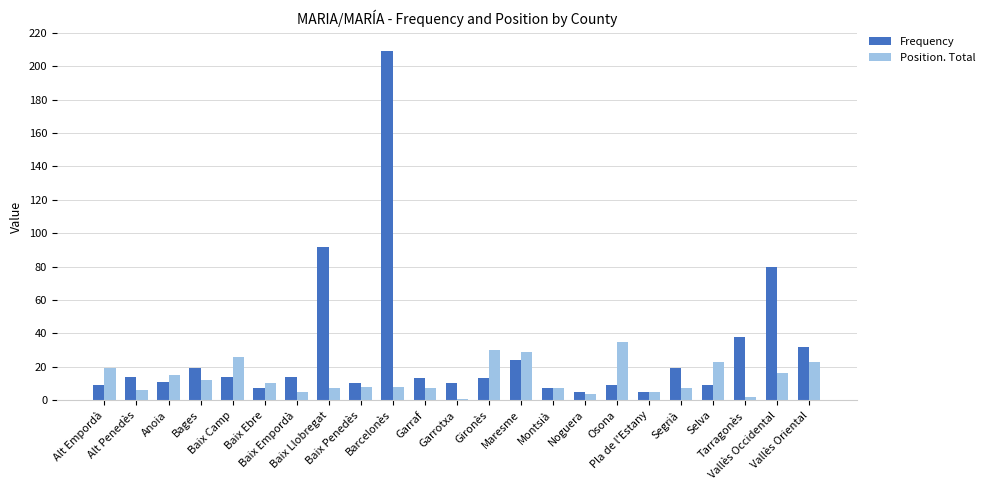

What is the label of the 9th bar from the left?

Baix Penedès